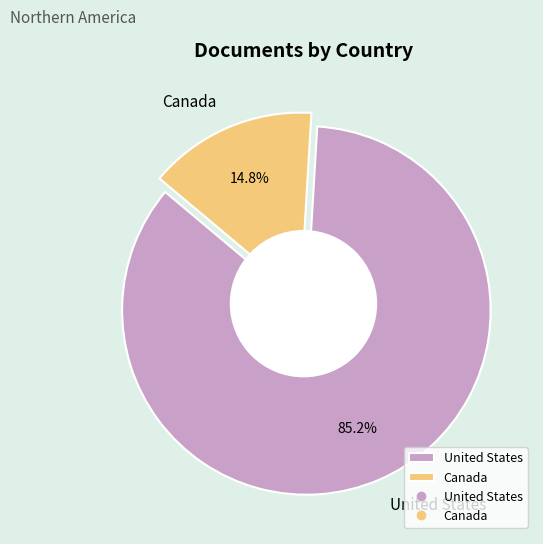

To the nearest percent, what percentage of the pie is Canada?

15%